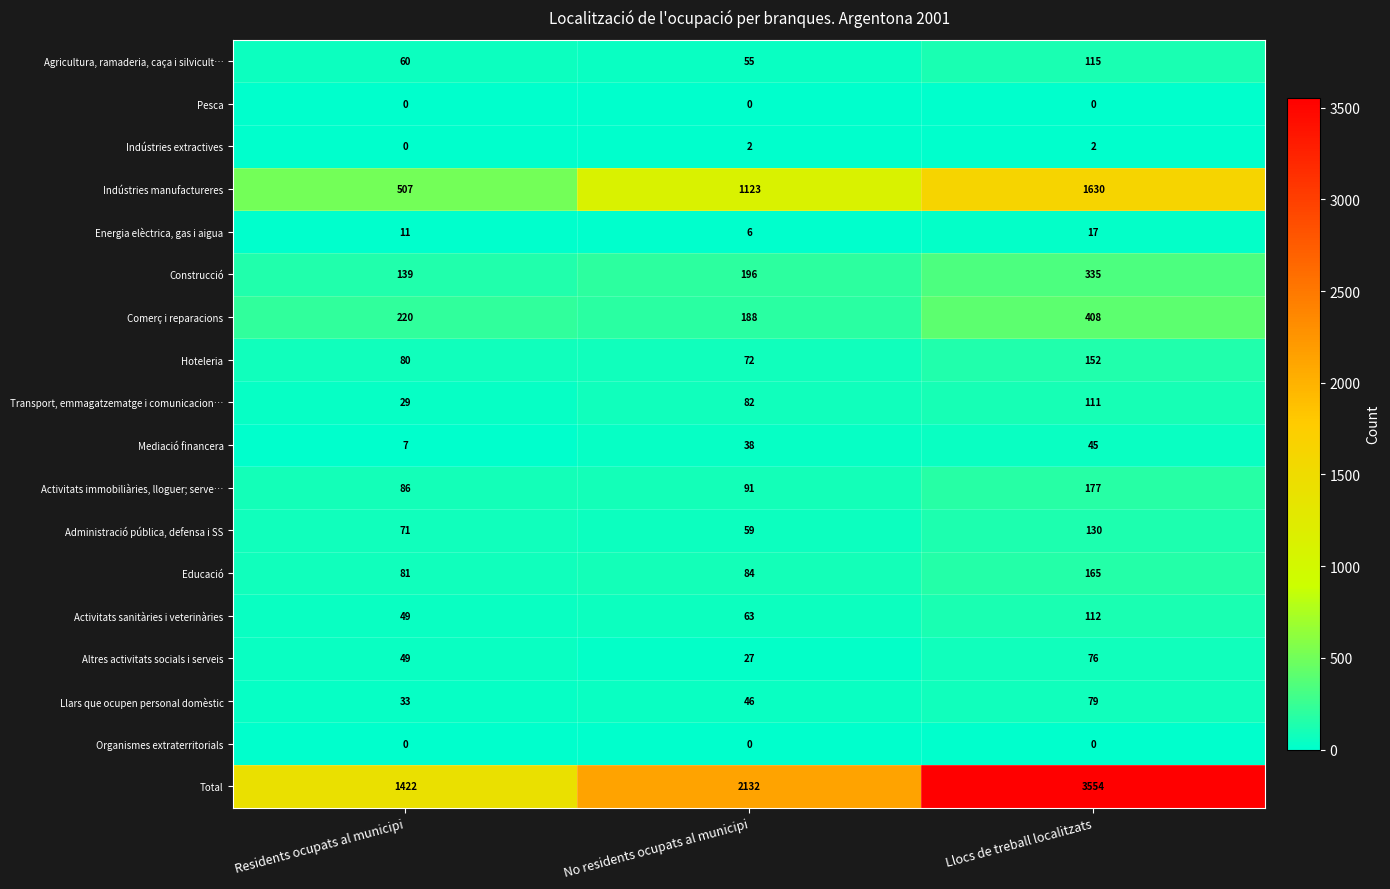

The value of Altres activitats socials i serveis at Llocs de treball localitzats is 76. True or false?

True